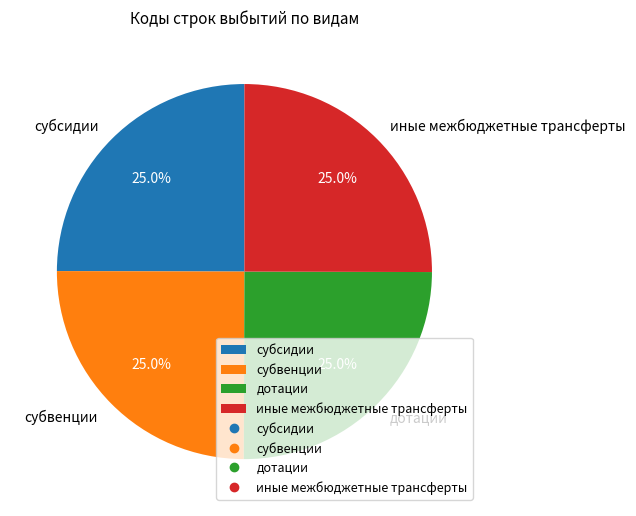

Is дотации the majority of the pie?

No